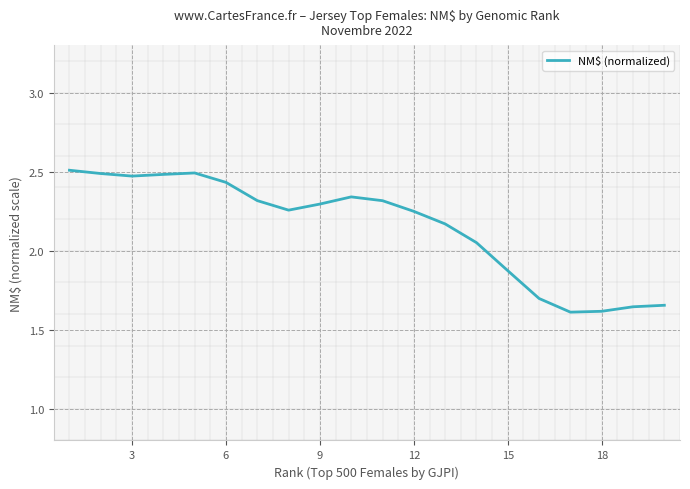

The NM$ (normalized) series shows 3.0 at 15. True or false?

False